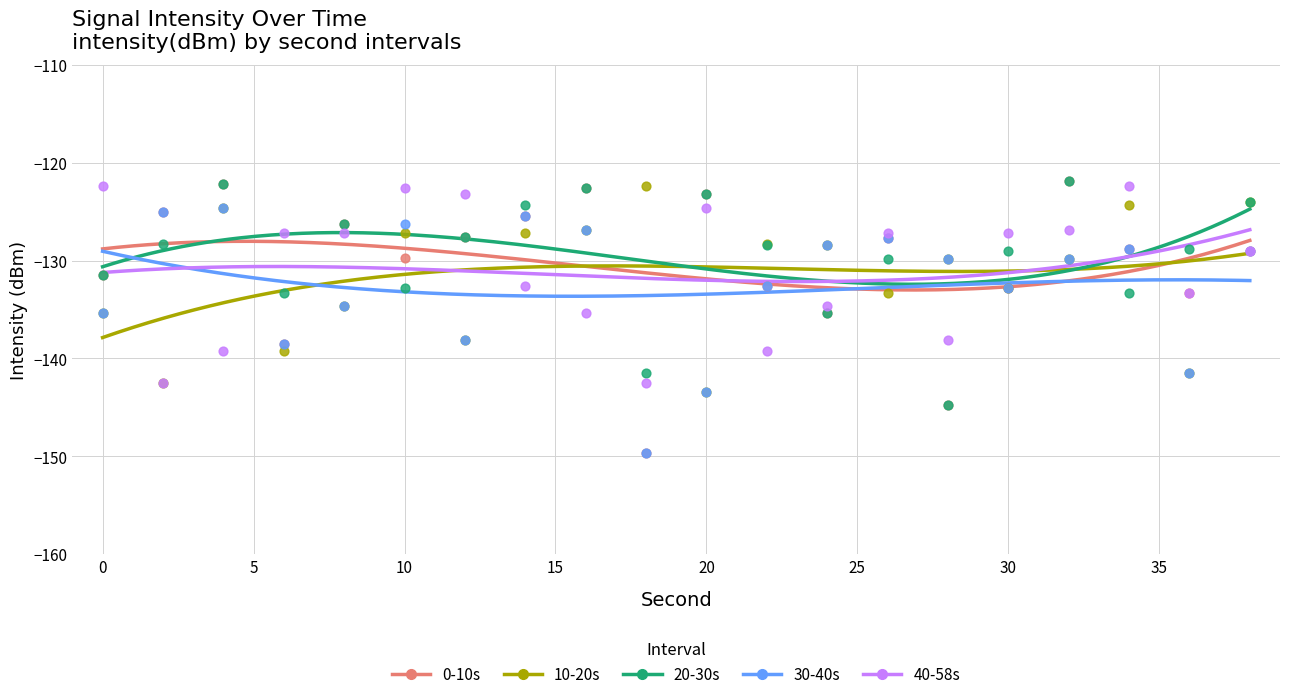

Is the value of 30-40s at 28 greater than the value of 20-30s at 28?

Yes